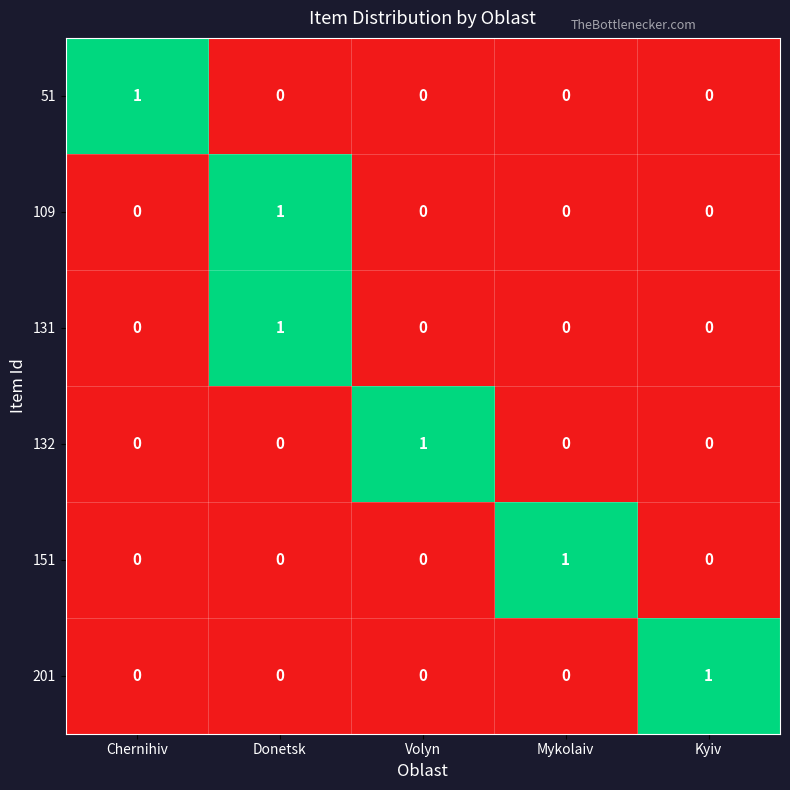

Reading right to left, transcribe all the data shown in this chart.

51: 0	0	0	0	1
109: 0	0	0	1	0
131: 0	0	0	1	0
132: 0	0	1	0	0
151: 0	1	0	0	0
201: 1	0	0	0	0